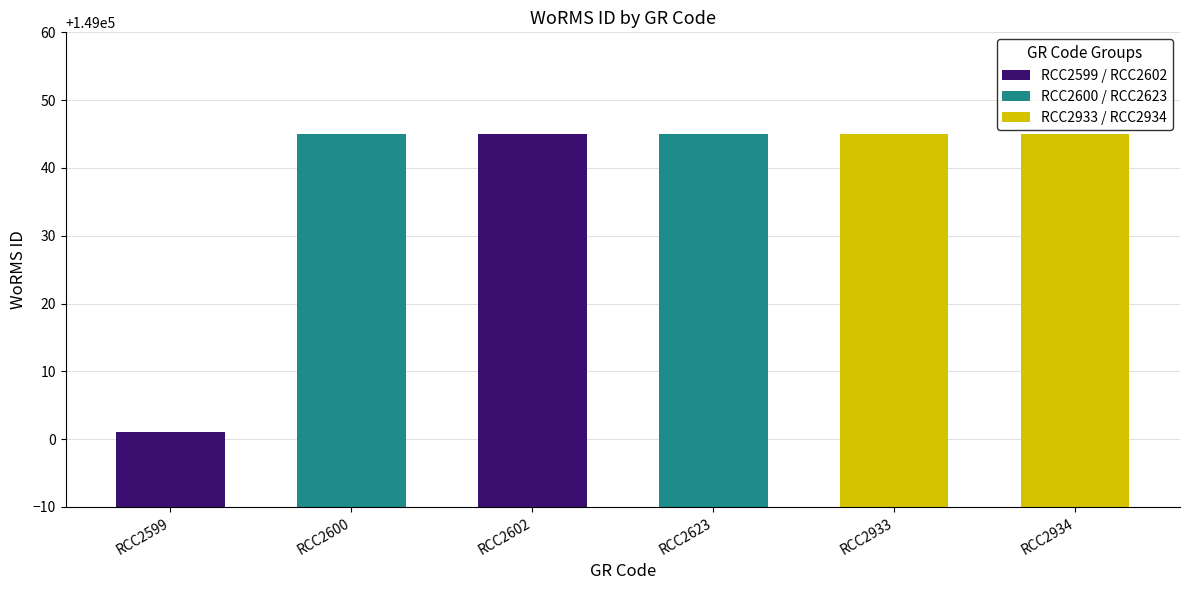

Reading right to left, what are all the values shown in this chart?

RCC2934=149045	RCC2933=149045	RCC2623=149045	RCC2602=149045	RCC2600=149045	RCC2599=149001